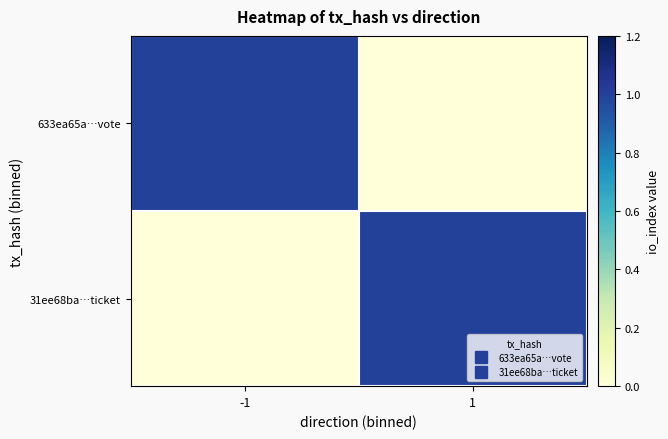

Rank the series by their maximum value, from highest to lowest.

633ea65a…vote, 31ee68ba…ticket